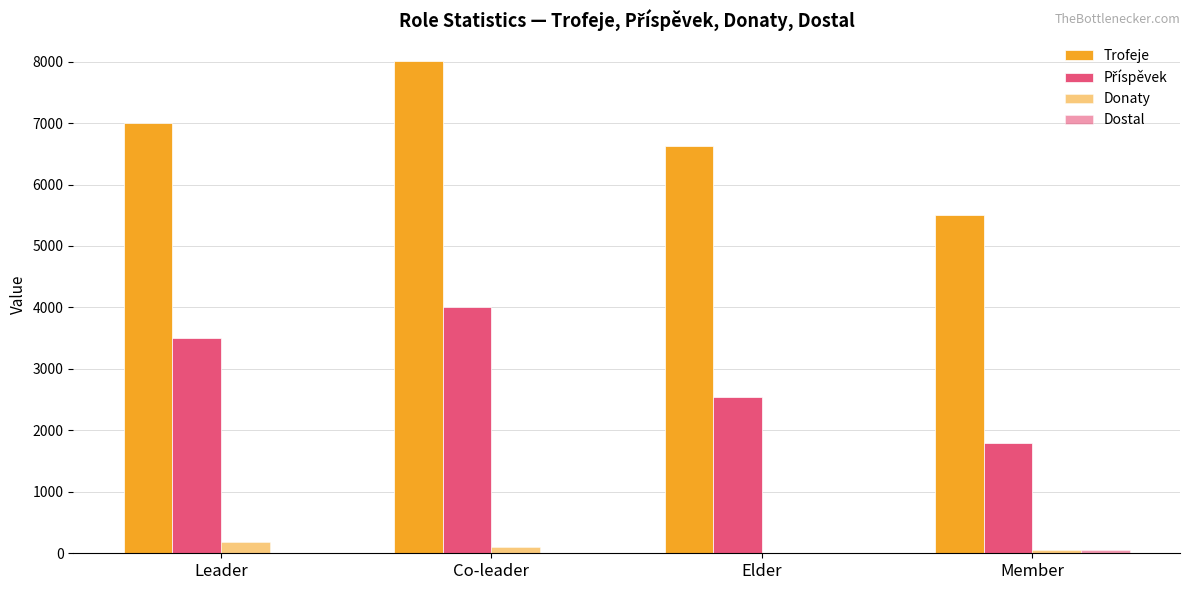

Count the number of categories in the chart.

4